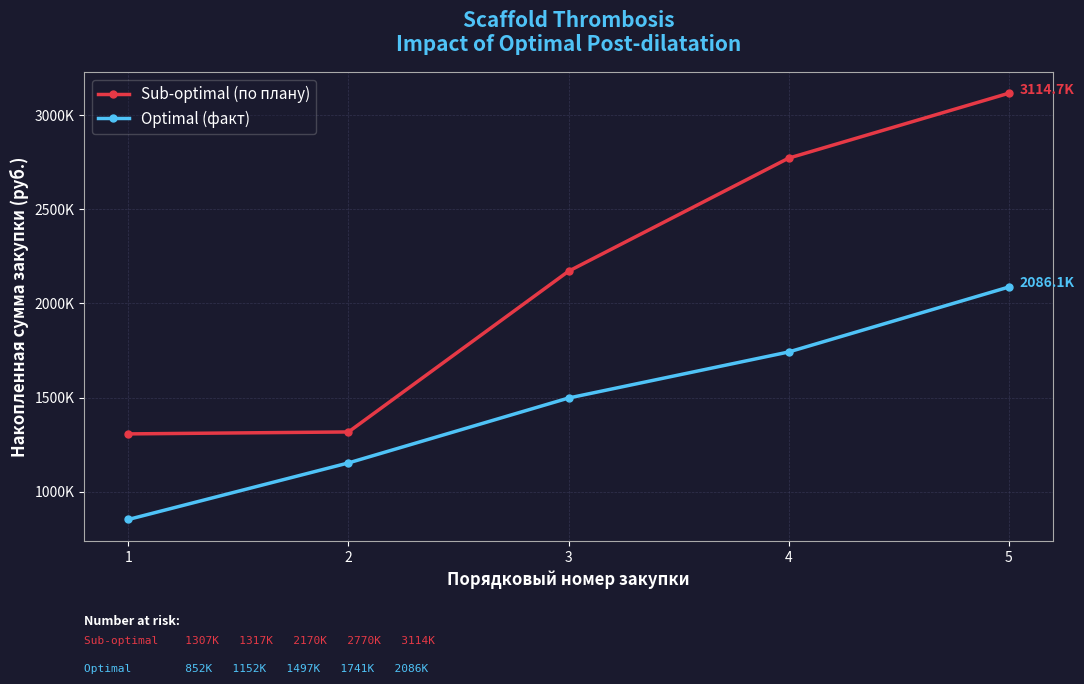

True or false: Sub-optimal (по плану) and Optimal (факт) intersect in this chart.

False